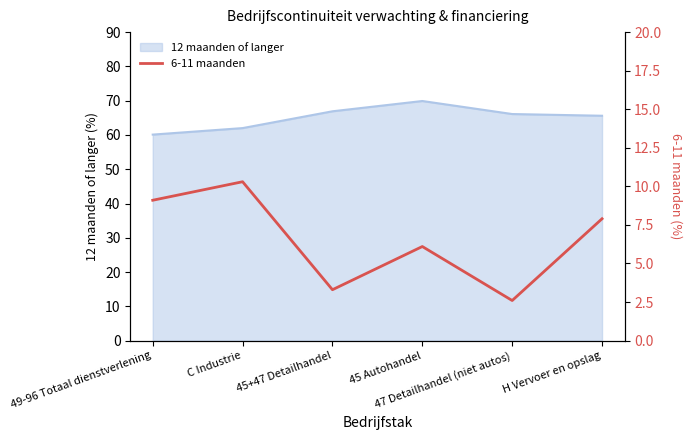

What is the lowest value of the 12 maanden of langer series?

60.1